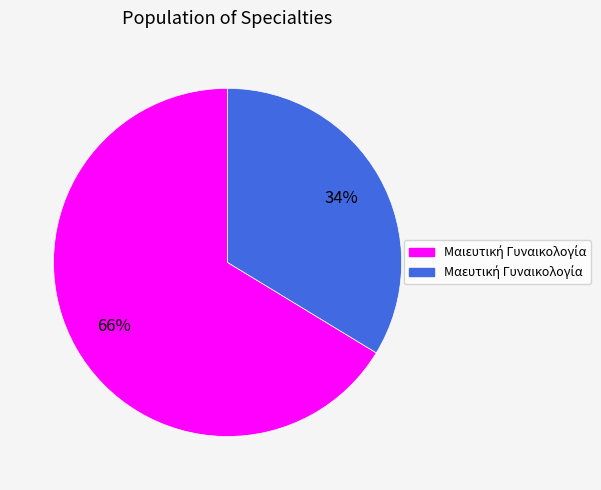

To the nearest percent, what is the average slice percentage?

50%